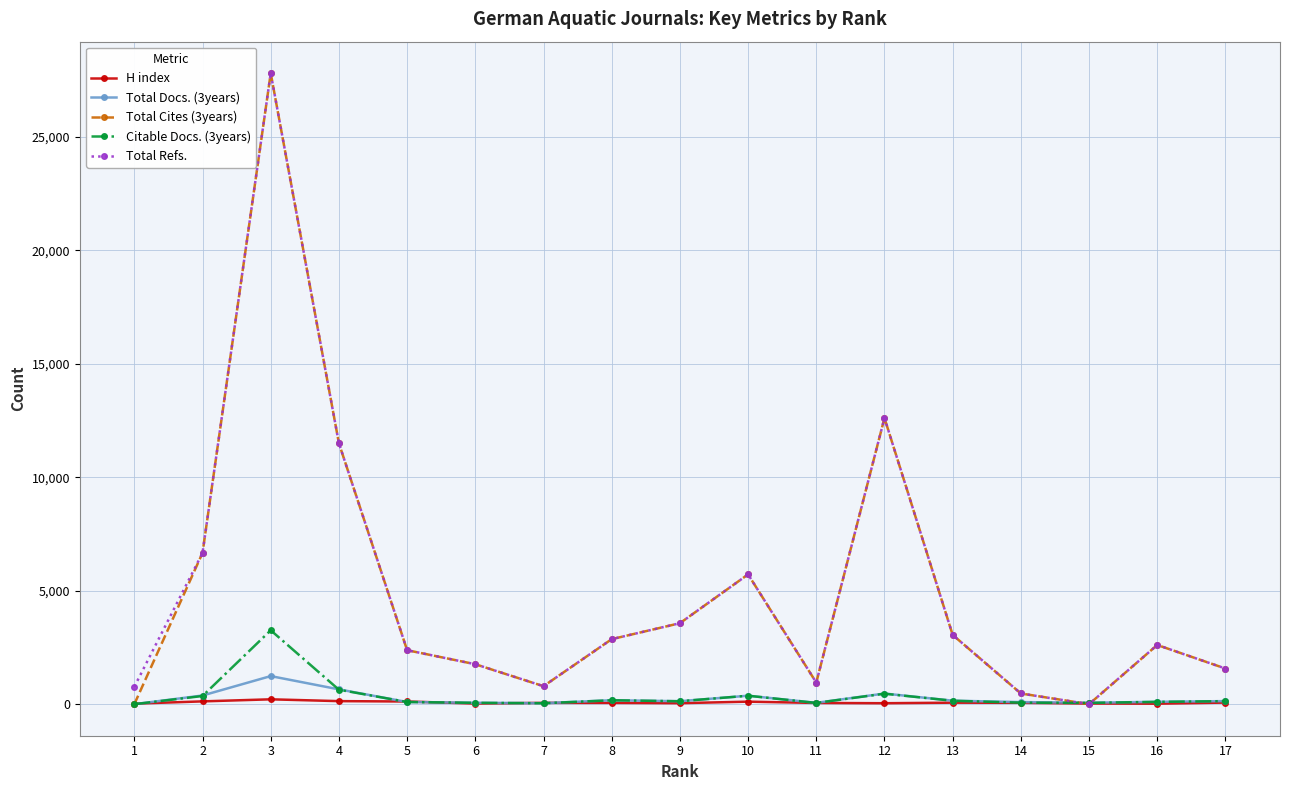

What is the approximate value of Total Docs. (3years) at 10, to the nearest 50?

350